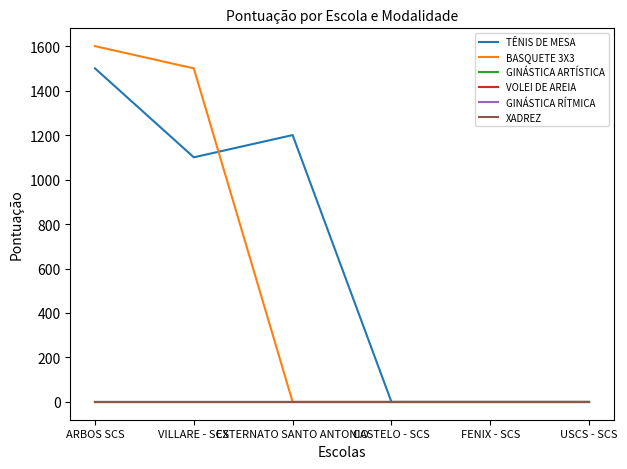

What is the label of the 2nd point from the right?

FENIX - SCS